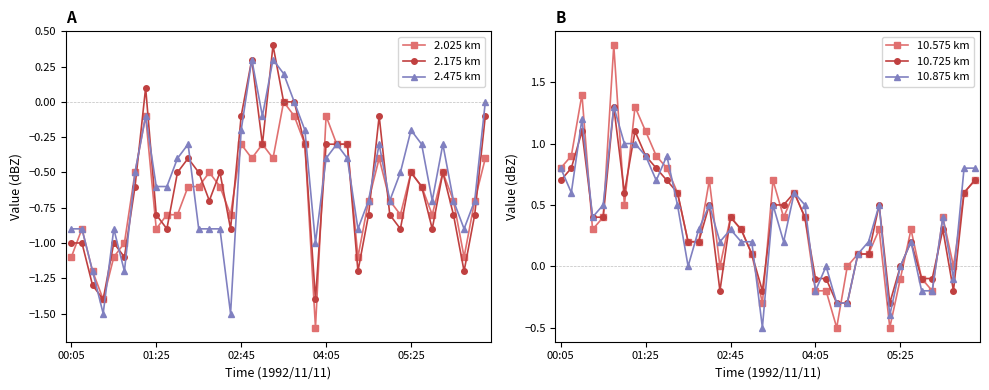

What is the difference between the 2.475 km values at 16 and 9?

0.4